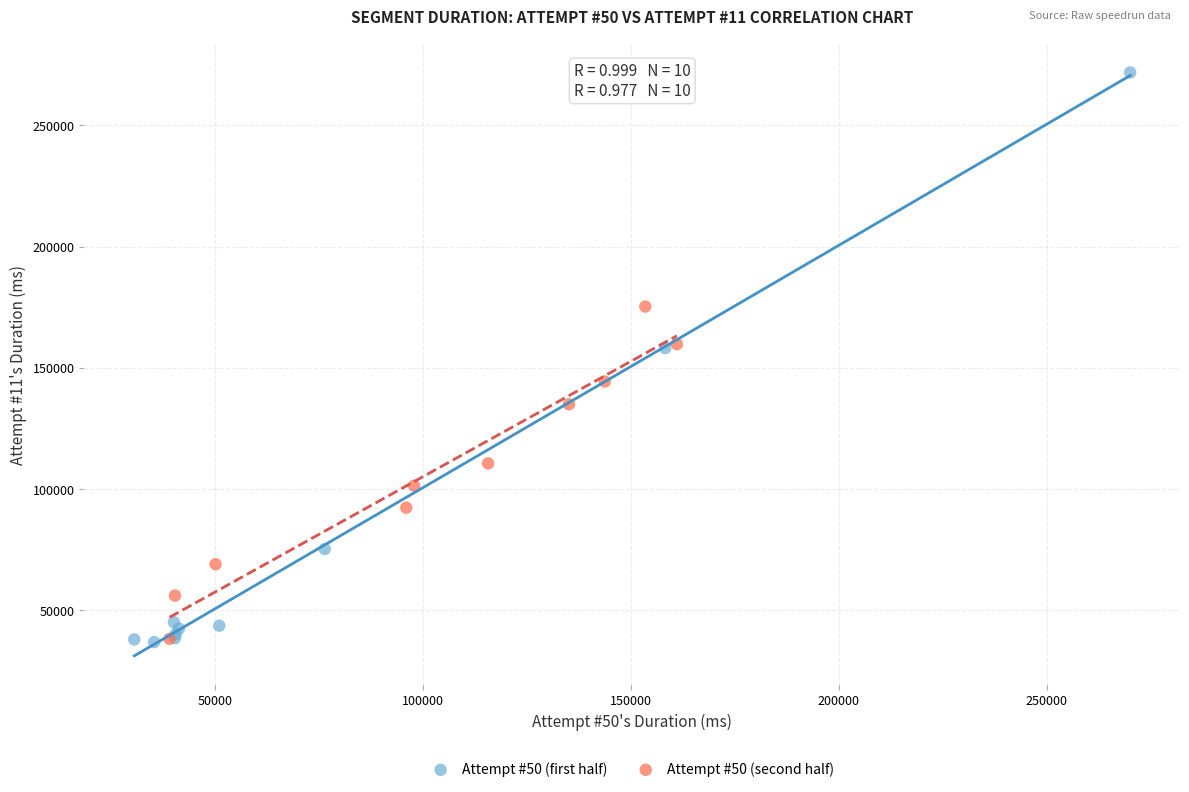

What are all the series names shown in the legend?

Attempt #50 (first half), Attempt #50 (second half)